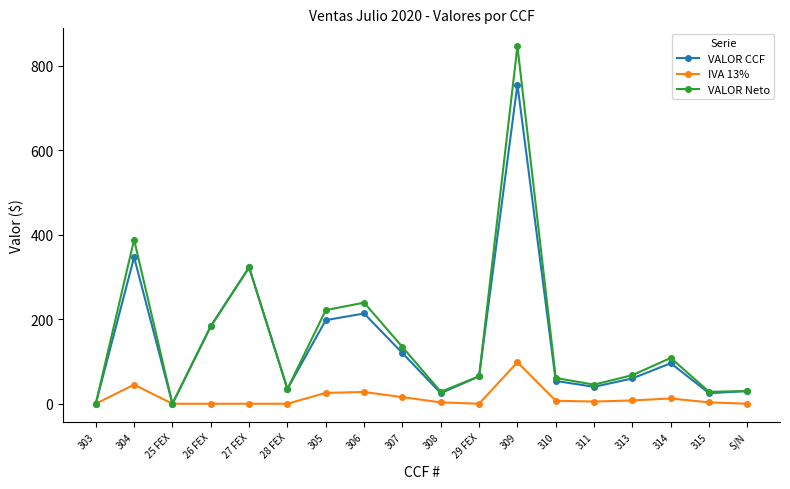

Is it true that IVA 13% equals 0.0 at 28 FEX?

True